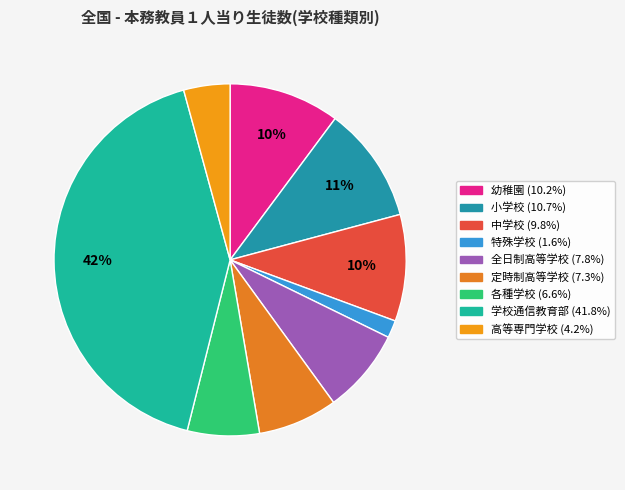

True or false: 幼稚園 accounts for 1% of the total.

False